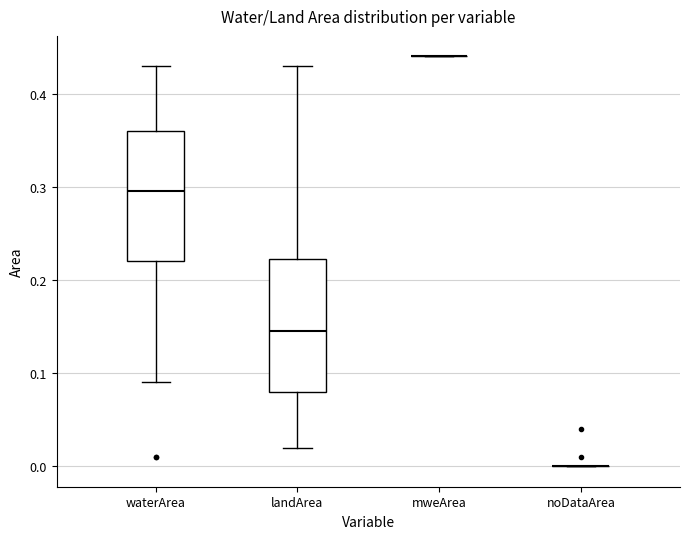

Reading left to right, transcribe this box plot: for each box, give where its median line is, the range the box spans, and where its two whiskers end, as read against the y-axis. The values are not printed on the chart, so give them approximately, as read against the axis.

waterArea: median 0.30, box 0.22 to 0.36, whiskers 0.09 to 0.43
landArea: median 0.15, box 0.08 to 0.22, whiskers 0.02 to 0.43
mweArea: box collapsed to a line at 0.44, whiskers 0.44 to 0.44
noDataArea: box collapsed to a line at 0.00, whiskers 0.00 to 0.00